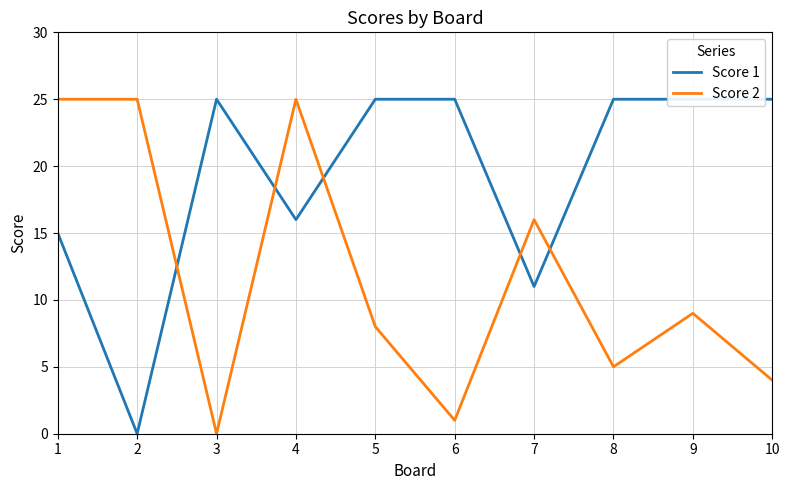

Is it true that Score 1 equals 11 at 7?

True